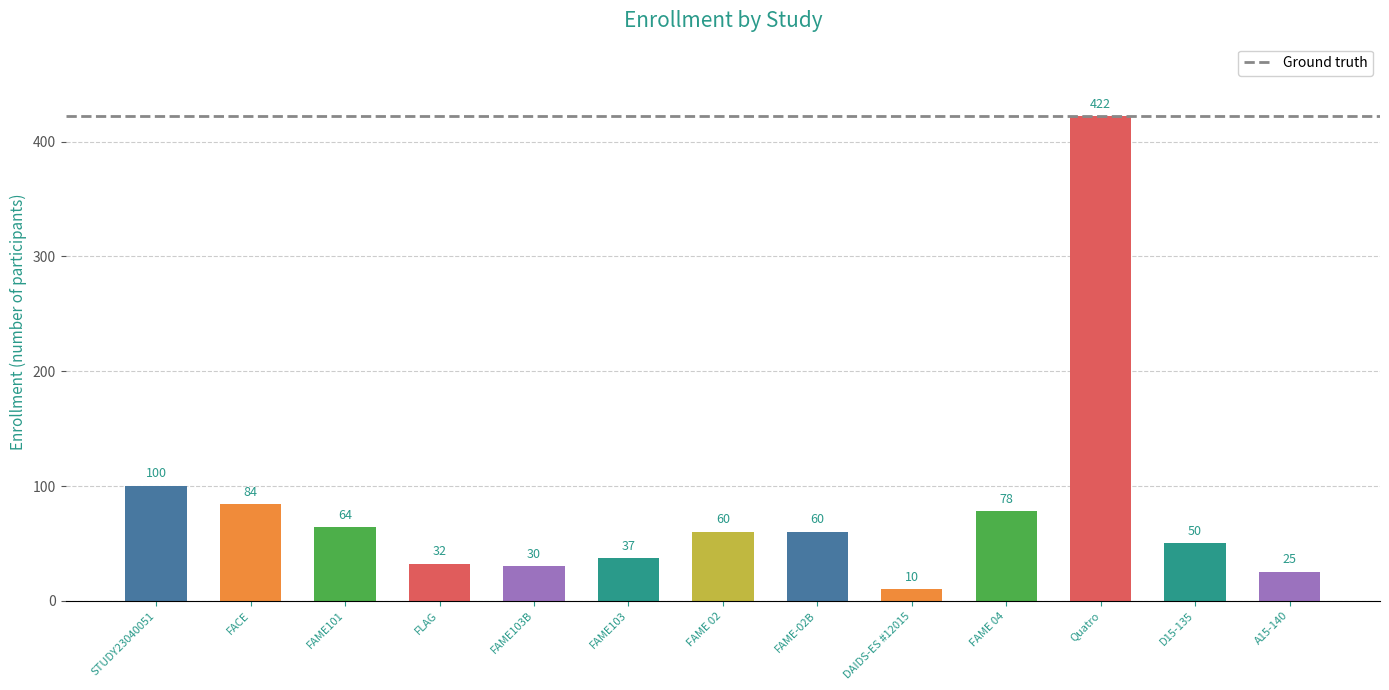

What is the average value?

81